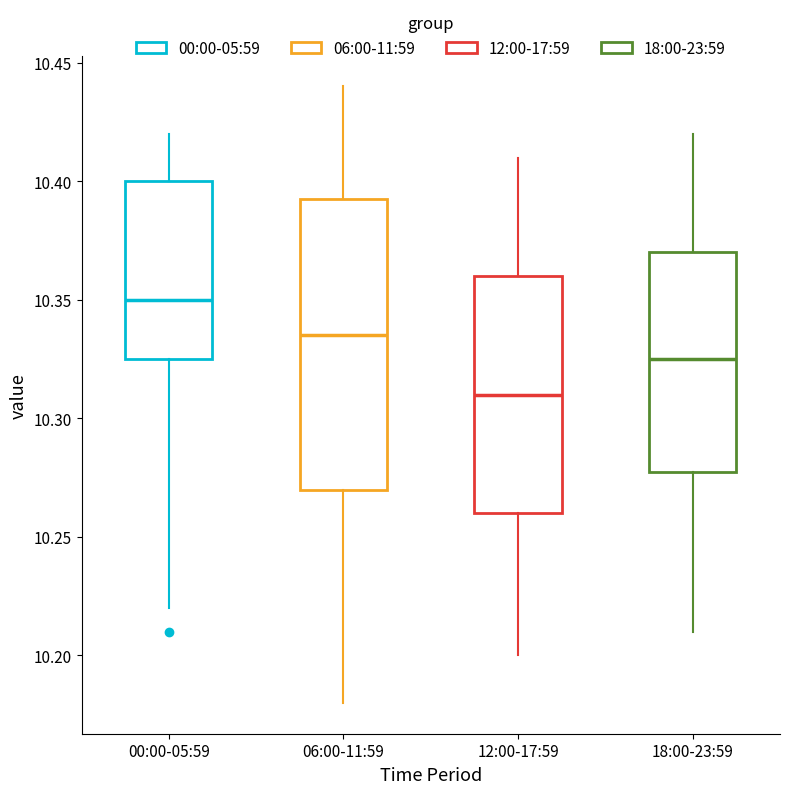

Which box has the highest median line?

00:00-05:59